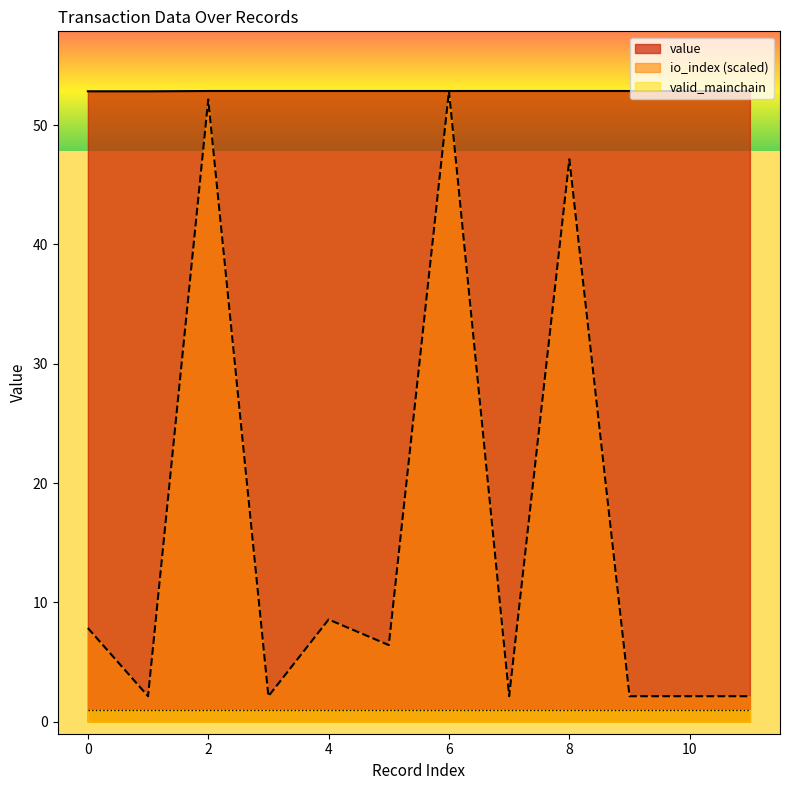

True or false: value and io_index cross at least once.

False